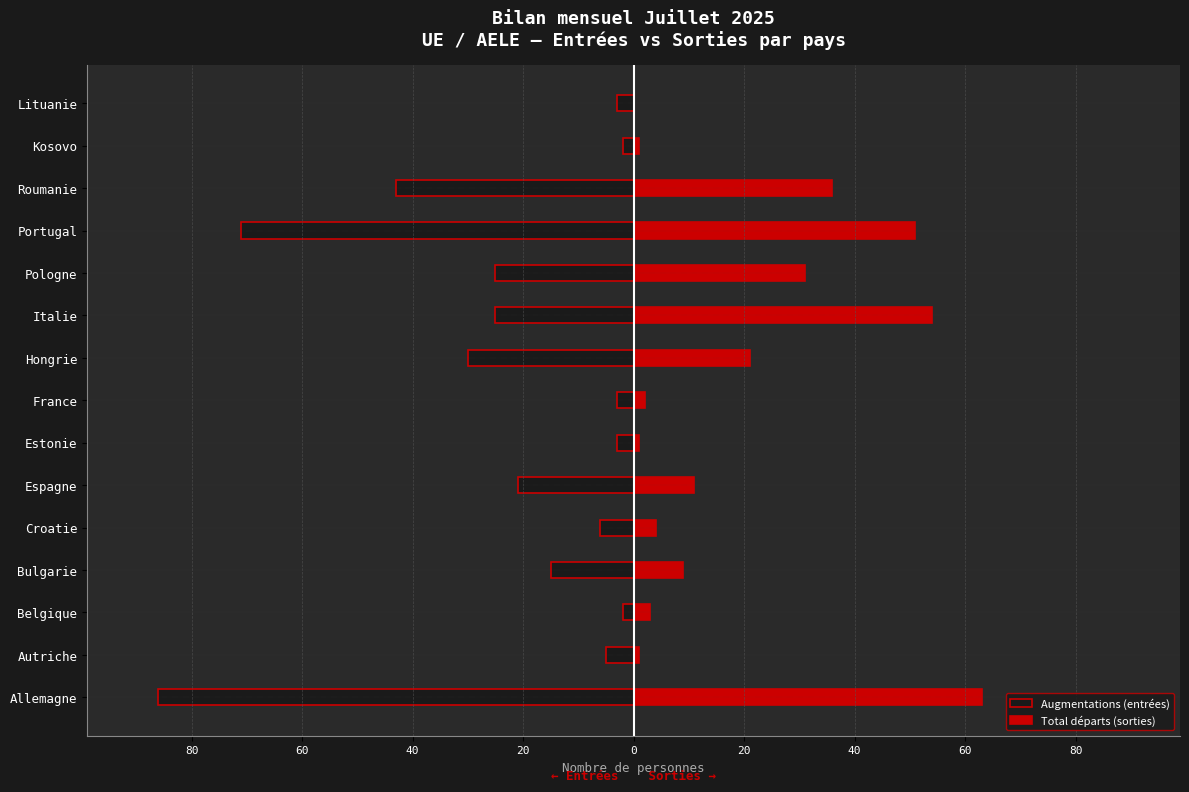

What is the maximum value for Augmentations (entrées)?

-2